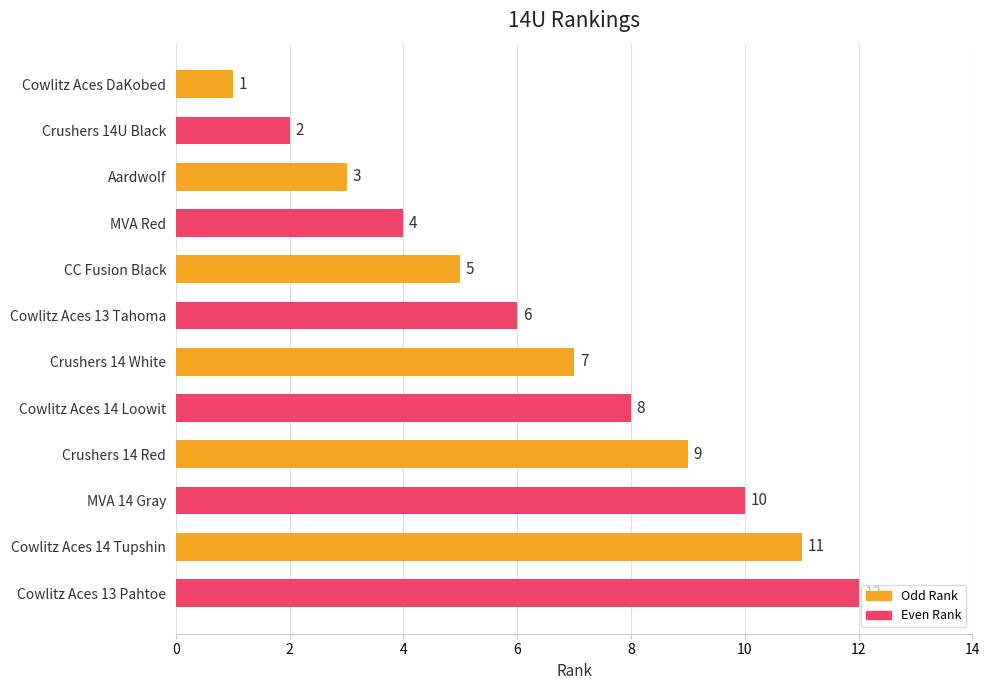

Between Cowlitz Aces 13 Pahtoe and Crushers 14 White, which is larger?

Cowlitz Aces 13 Pahtoe